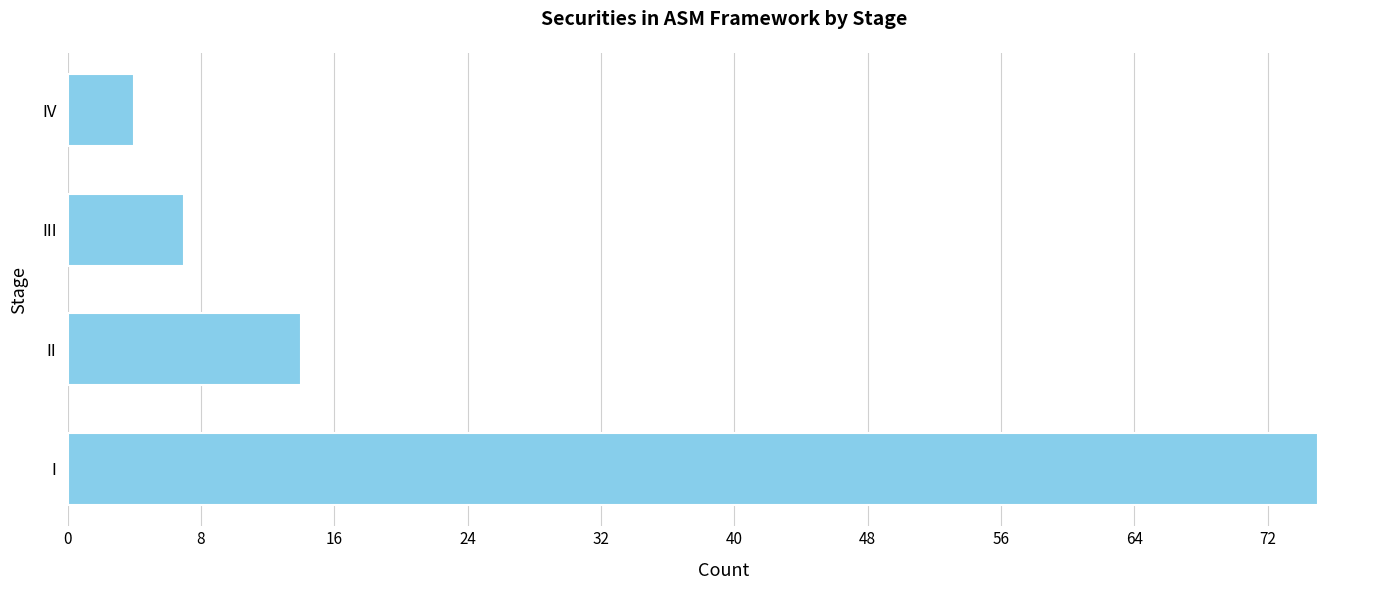

True or false: the data shows 14 at II.

True